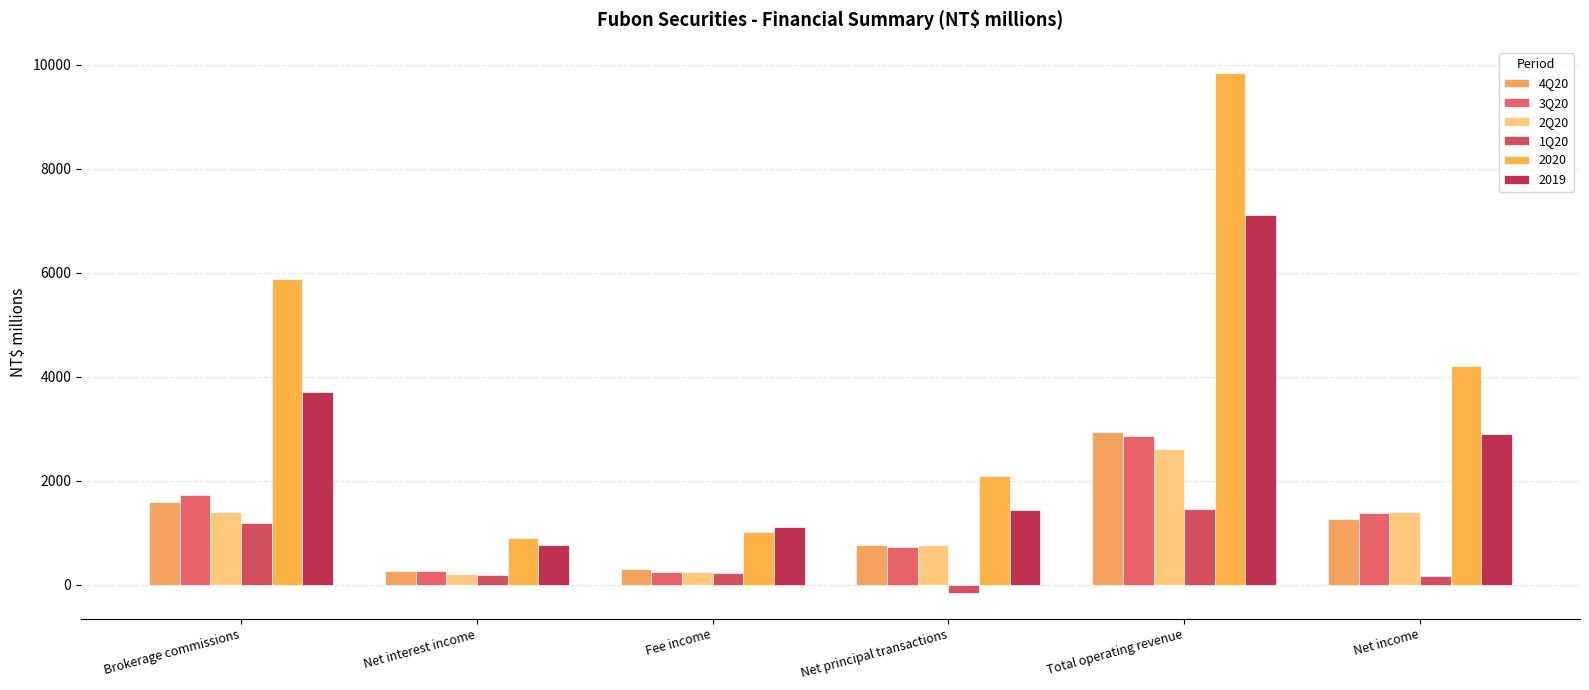

What position from the right is Net interest income?

5